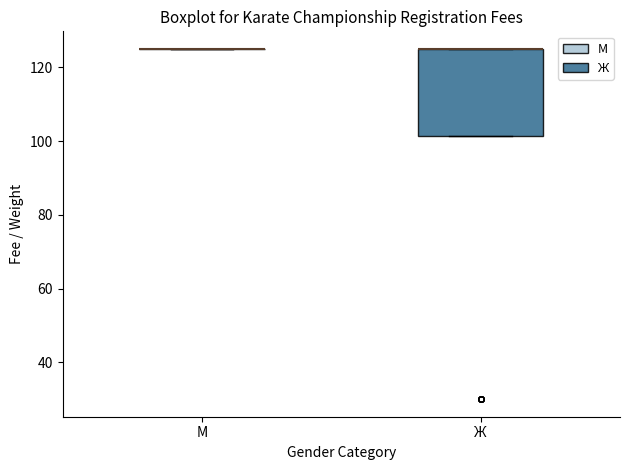

Reading left to right, read every box against the y-axis: the position of its median line, the range the box covers, and the ends of its whiskers. The values are not printed on the chart, so give them approximately, as read against the axis.

М: box collapsed to a line at 126, whiskers 126 to 126
Ж: median 126 (drawn on the box's upper edge), box 102 to 126, whiskers 102 to 126